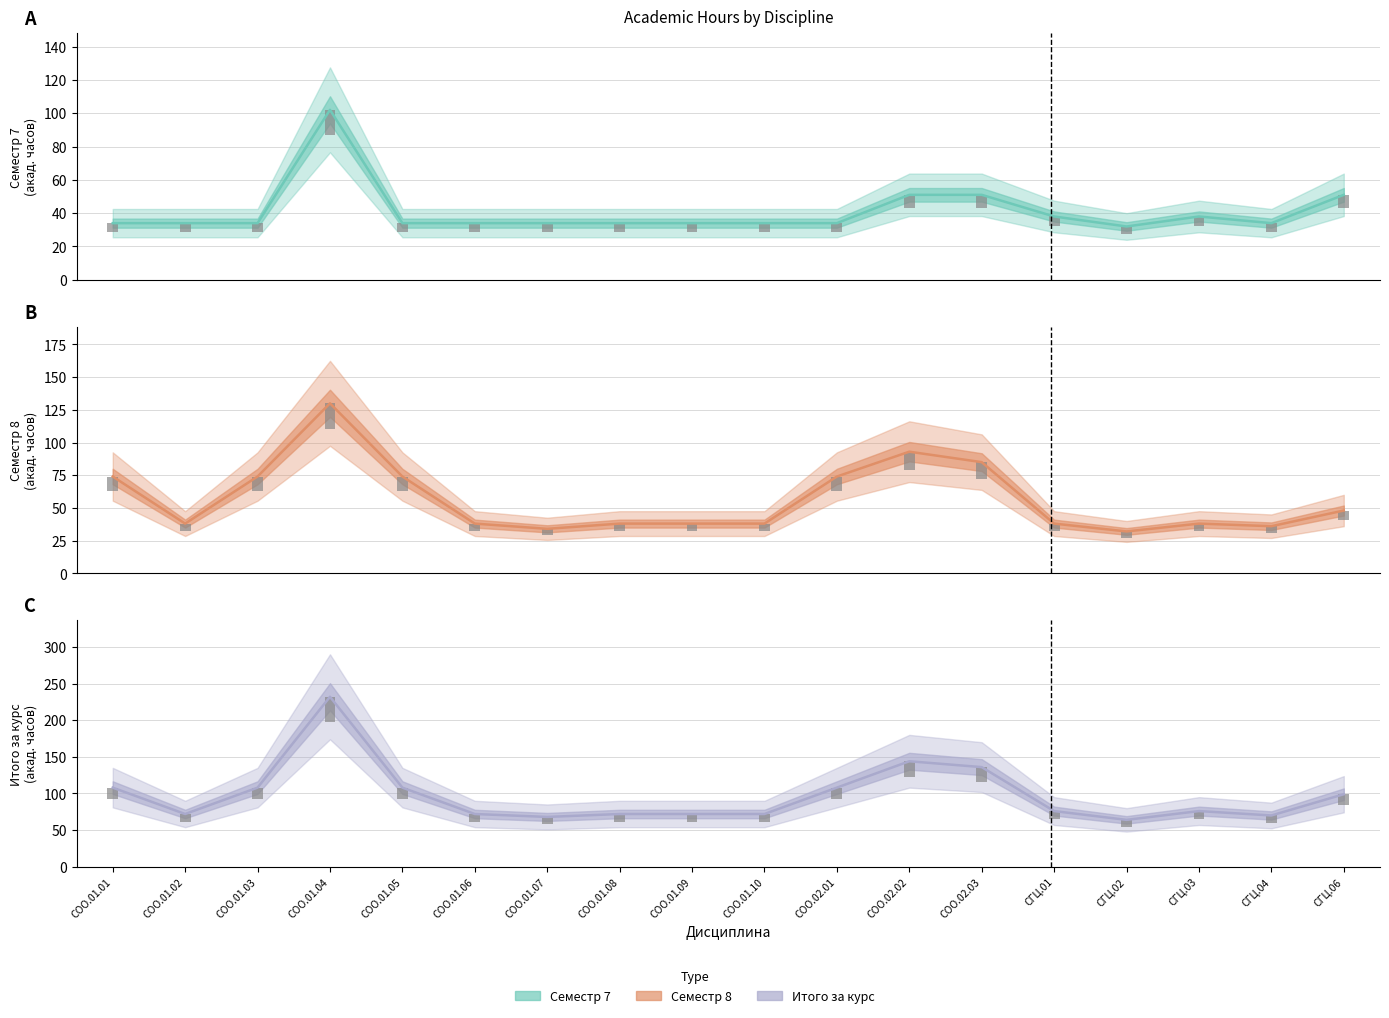

List the series in order of their overall mean, highest first.

Итого за курс (Всего), Семестр 8 (Всего), Семестр 7 (Всего)